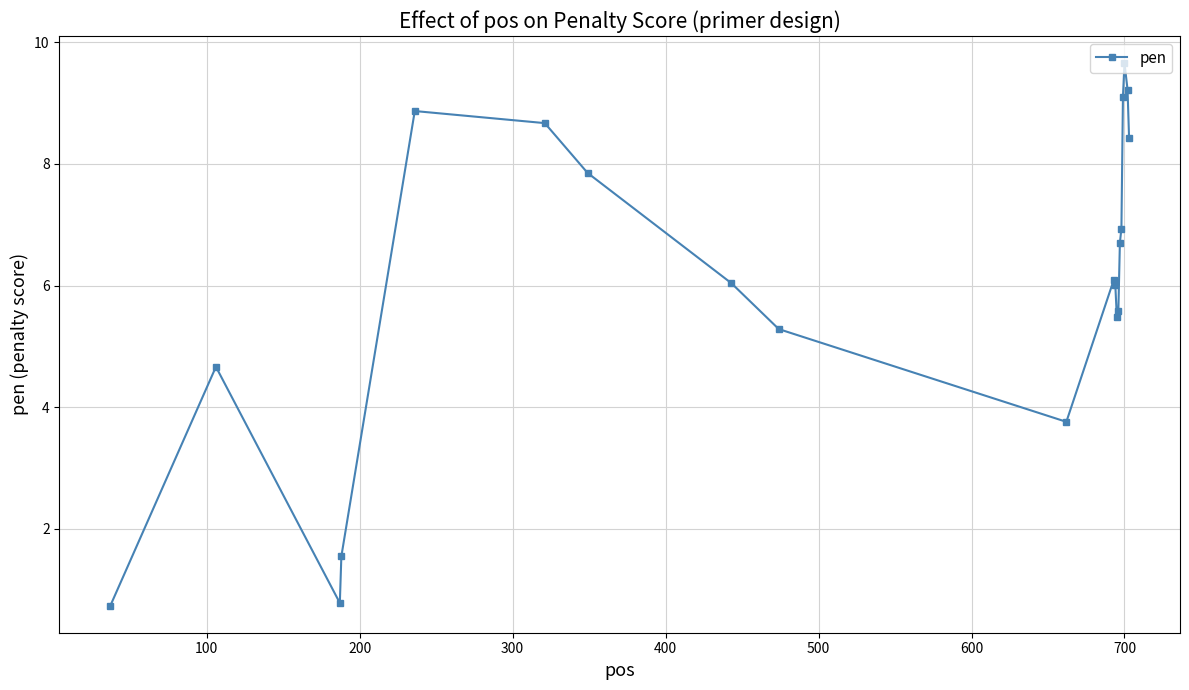

How many interior local peaks (higher than both neighbors) does the data have?

4